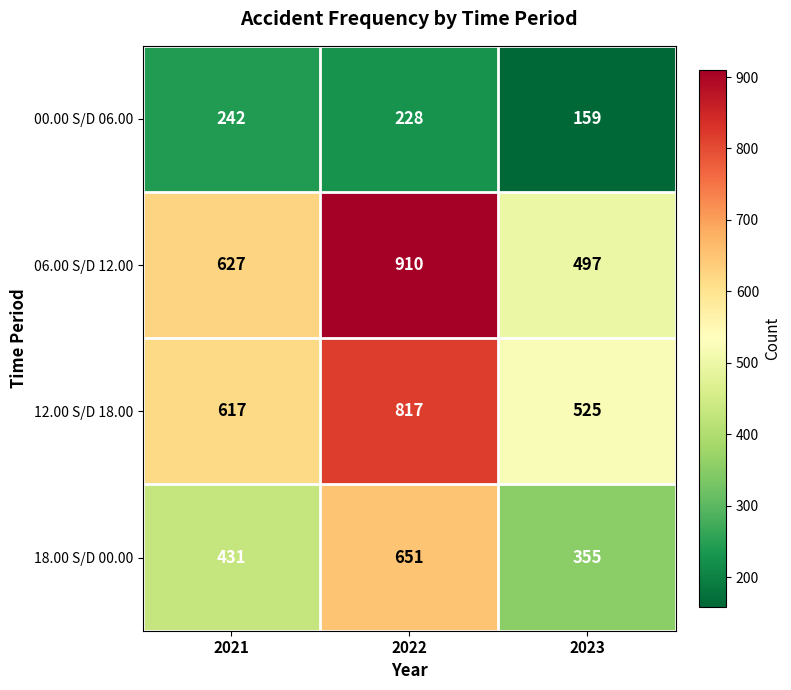

Count the 00.00 S/D 06.00 values in the range 159 to 242.

3